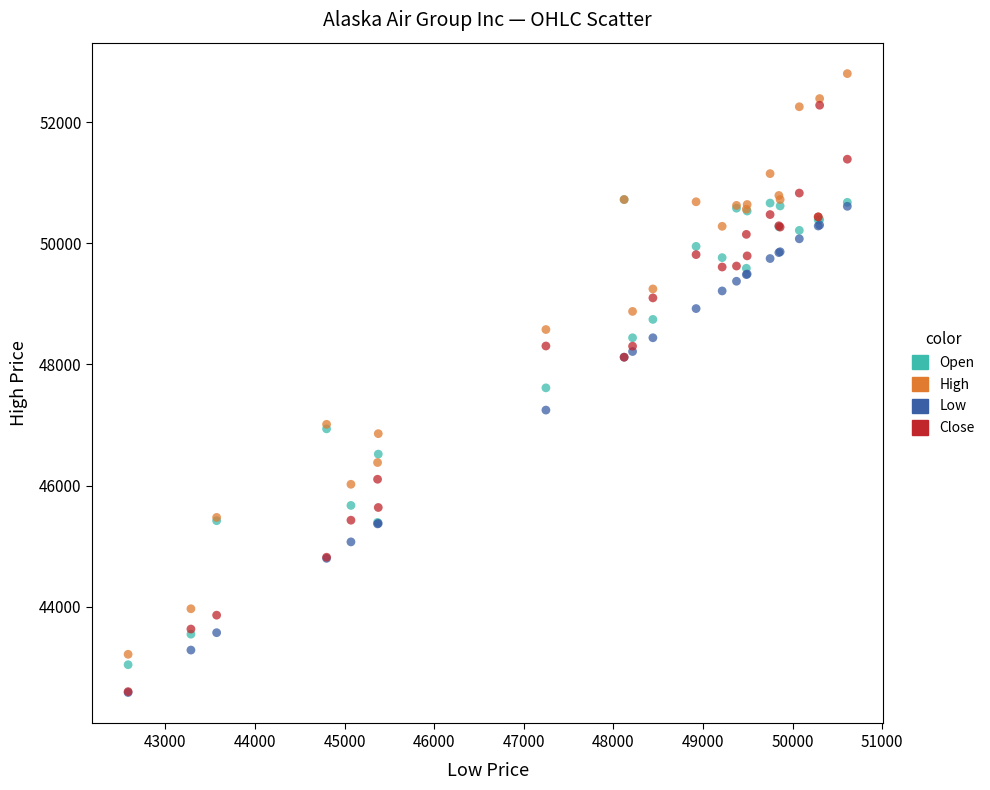

What are all the series names shown in the legend?

Open, High, Low, Close